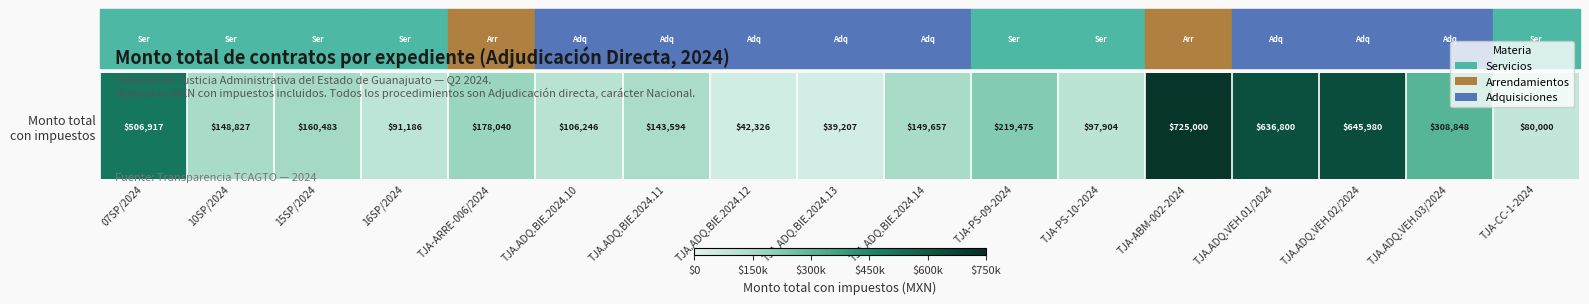

At which category does the chart reach its peak across all series?

TJA-ABM-002-2024